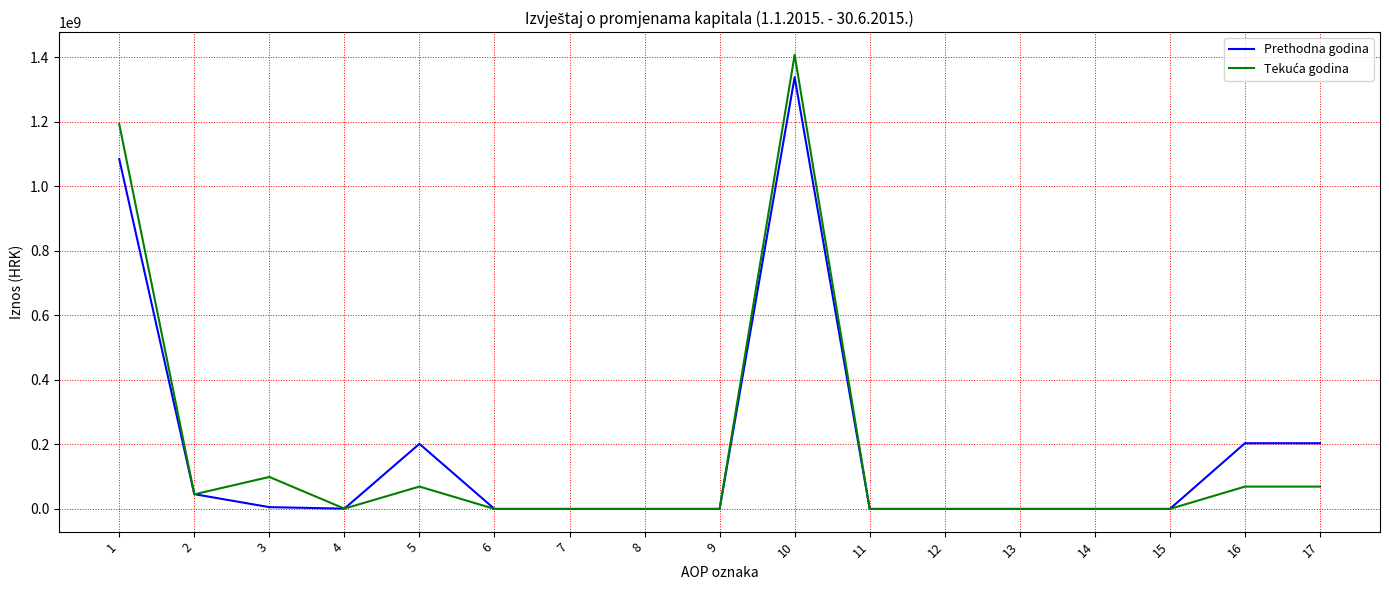

What is the maximum value shown in the chart?

1406967820